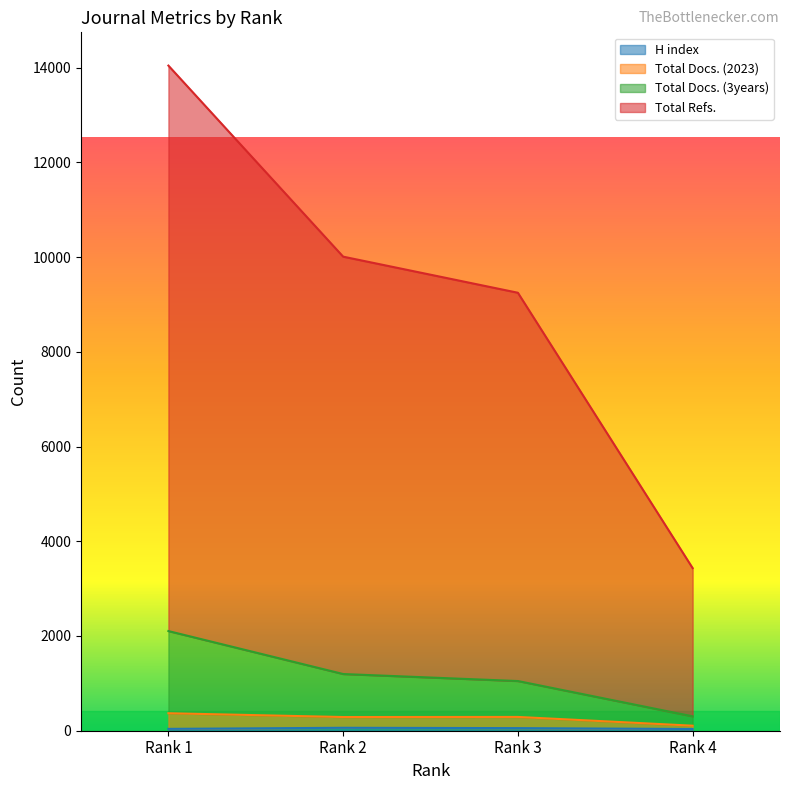

The value of Total Refs. at Rank 4 is 3433. True or false?

True